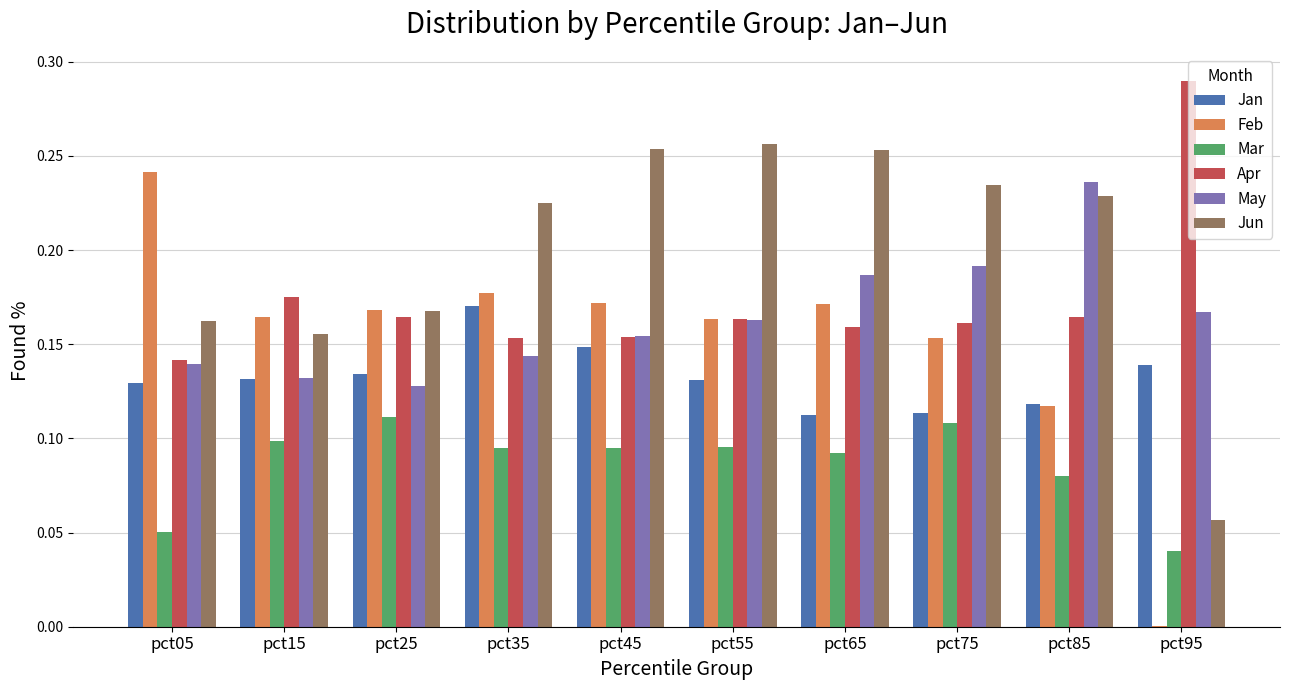

True or false: Jun has a value of 0.4 at pct45.

False